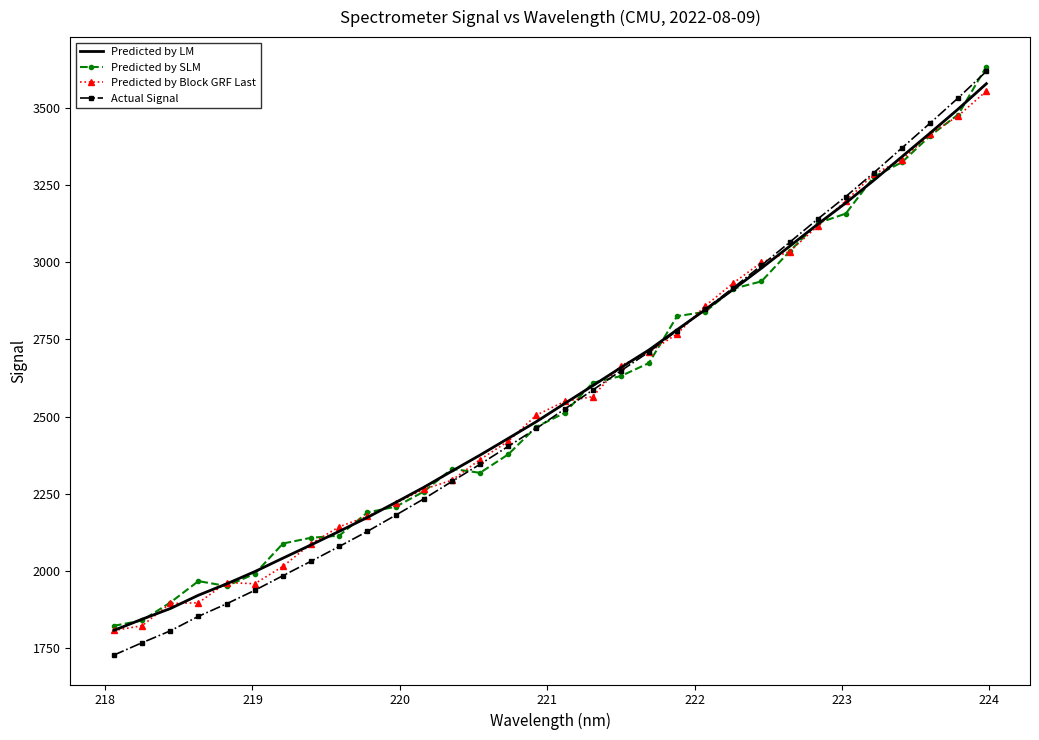

Which series has the widest spread of values?

Actual Signal